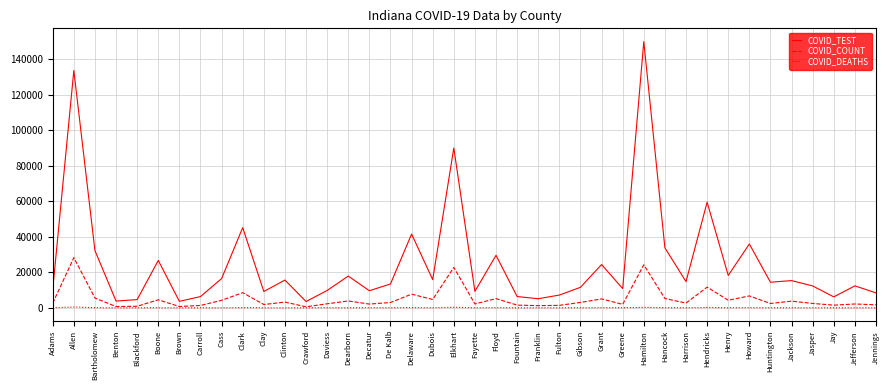

True or false: COVID_COUNT and COVID_TEST intersect in this chart.

False